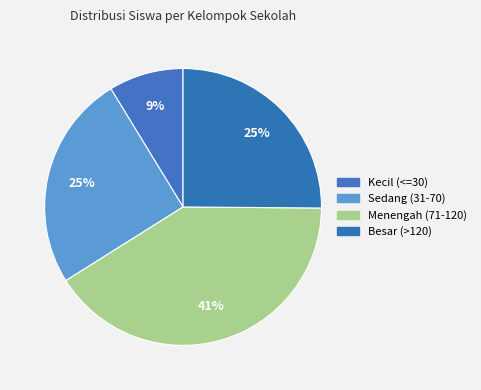

How many slices are in this pie chart?

4